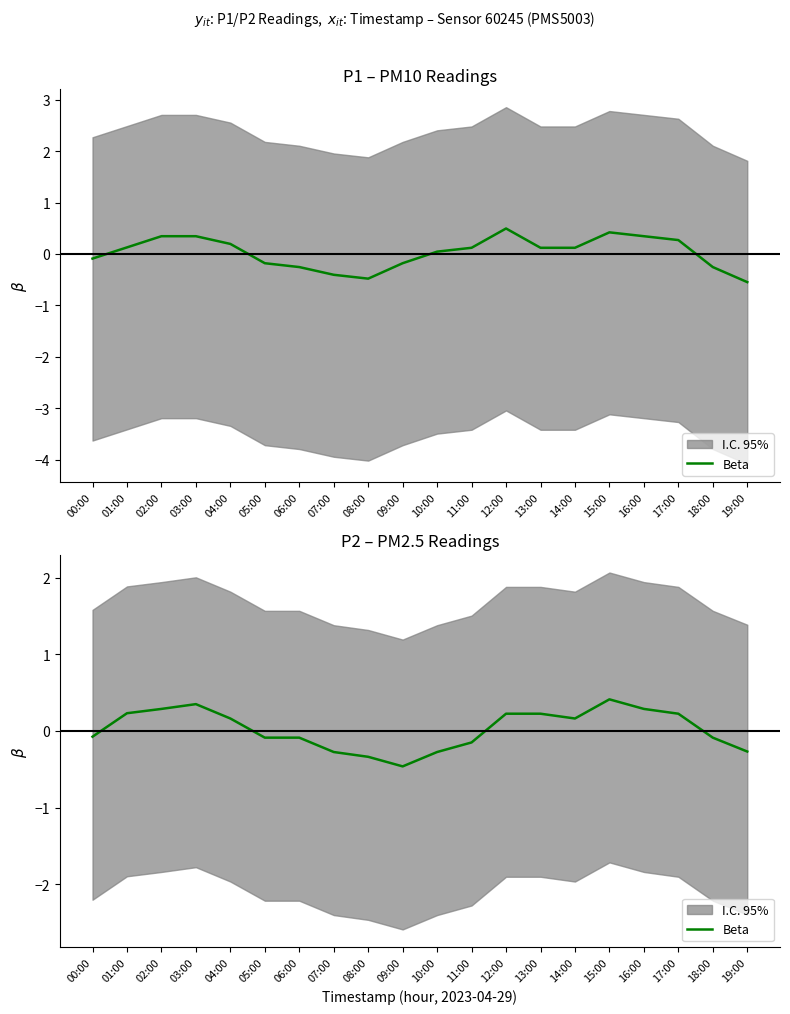

Which category has the highest value across all series?

15:00